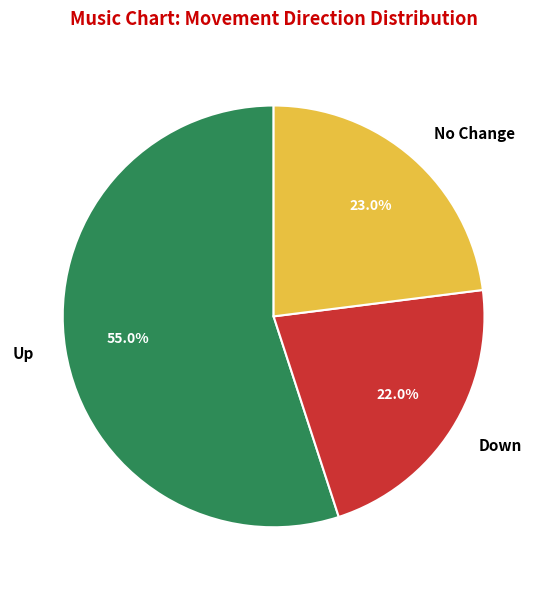

Count the number of slices in the pie.

3